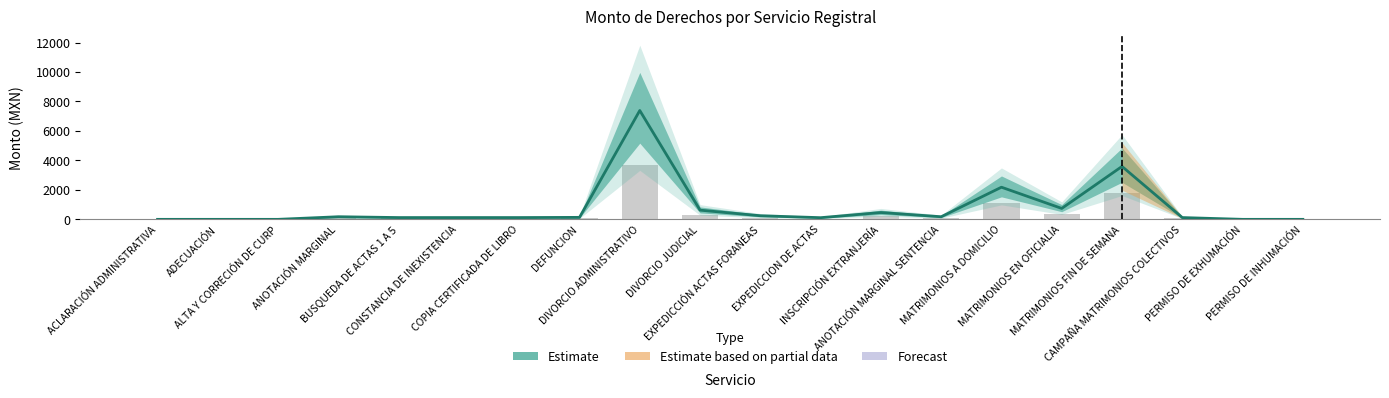

What is the label of the 8th bar from the left?

DEFUNCION